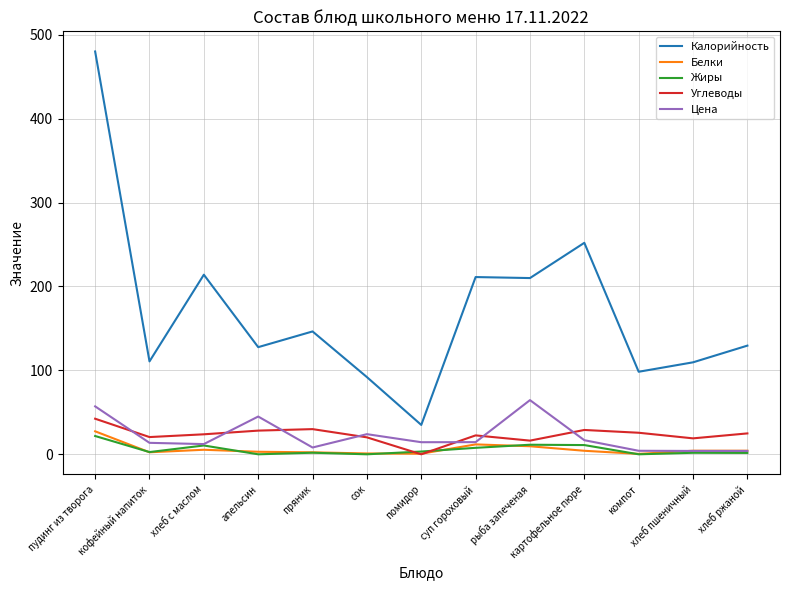

How many values in the Жиры series are below 2?

6